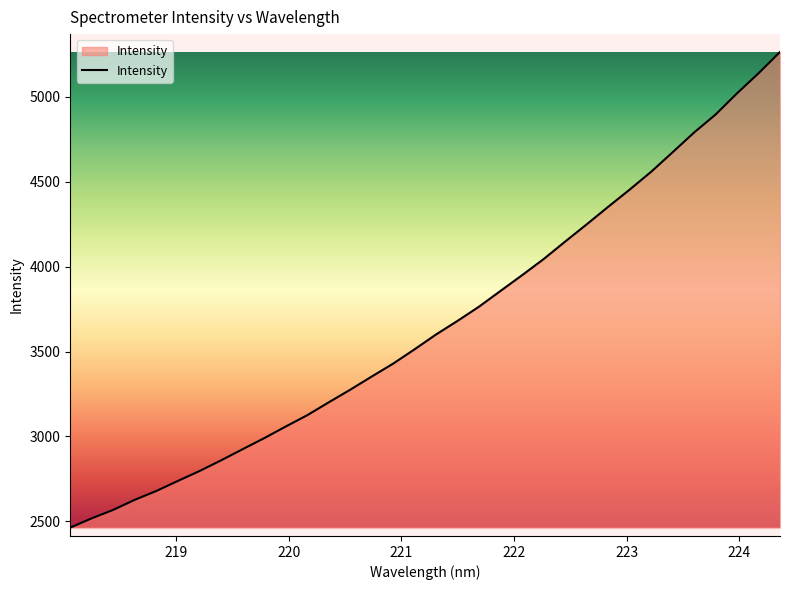

What is the smallest value displayed?

2463.3